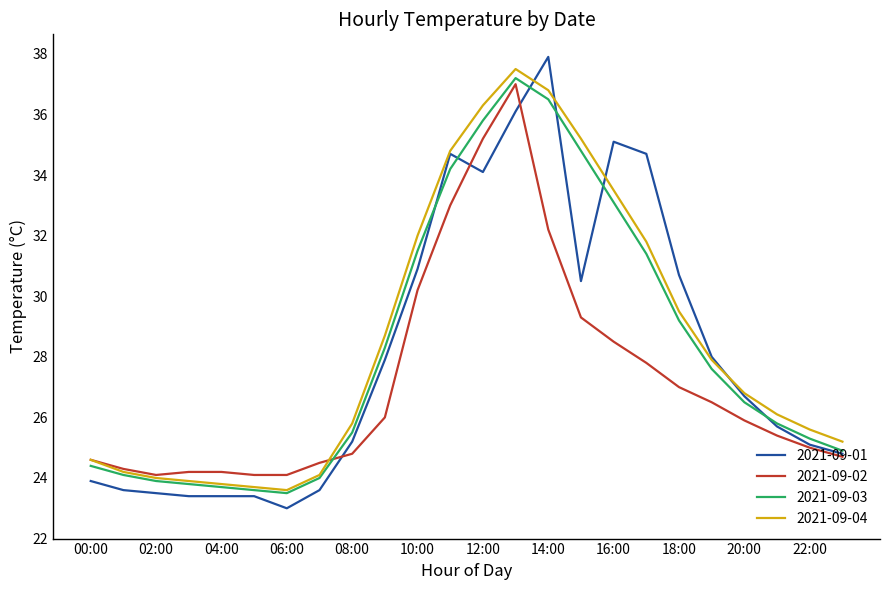

What is the minimum value for 2021-09-03?

23.5